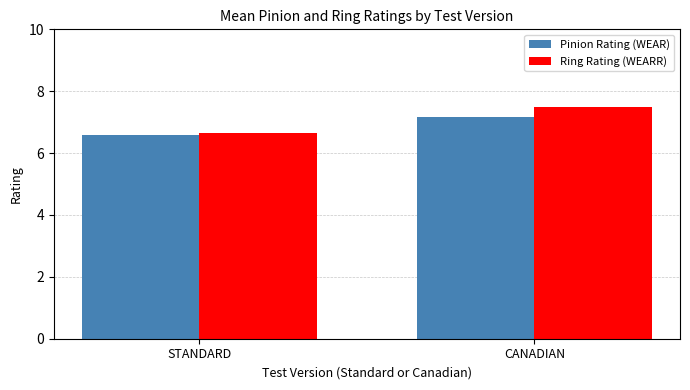

Where does the Ring Rating (WEARR) series first go above 7?

CANADIAN